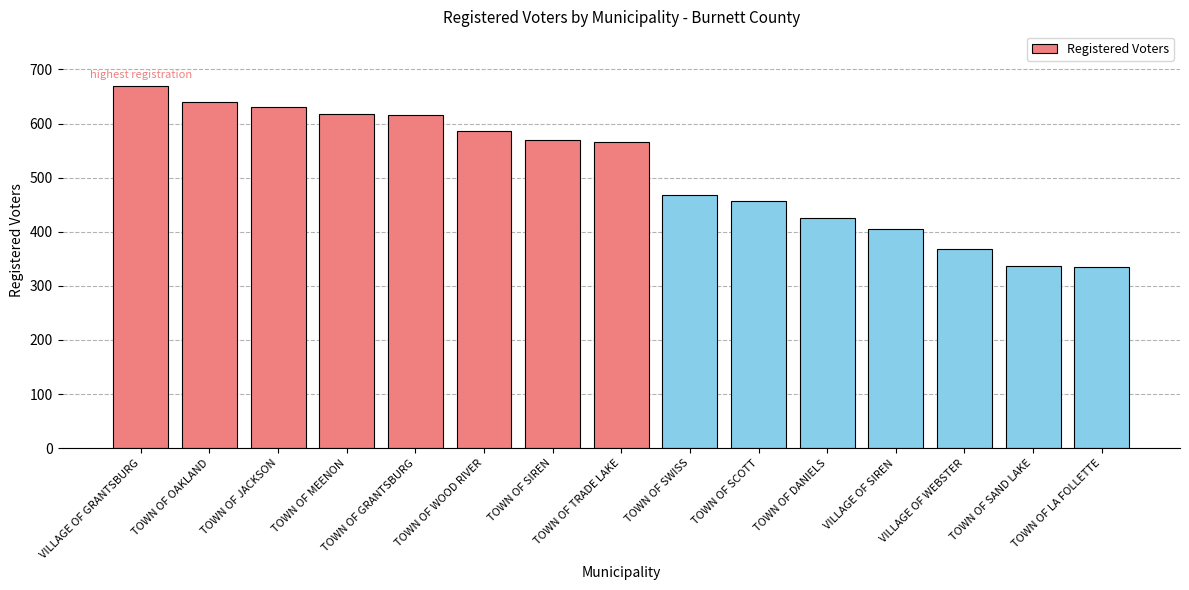

What position from the left is TOWN OF LA FOLLETTE?

15